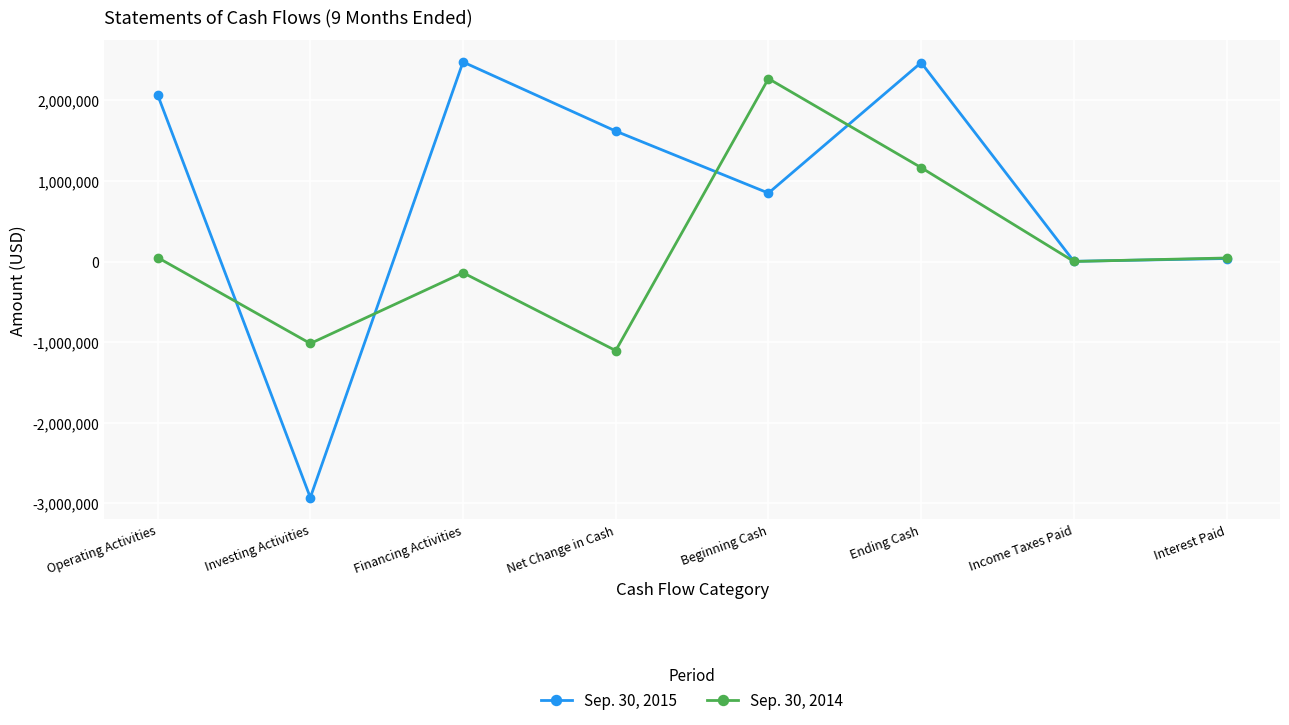

The Sep. 30, 2015 series shows -5141053 at Investing Activities. True or false?

False